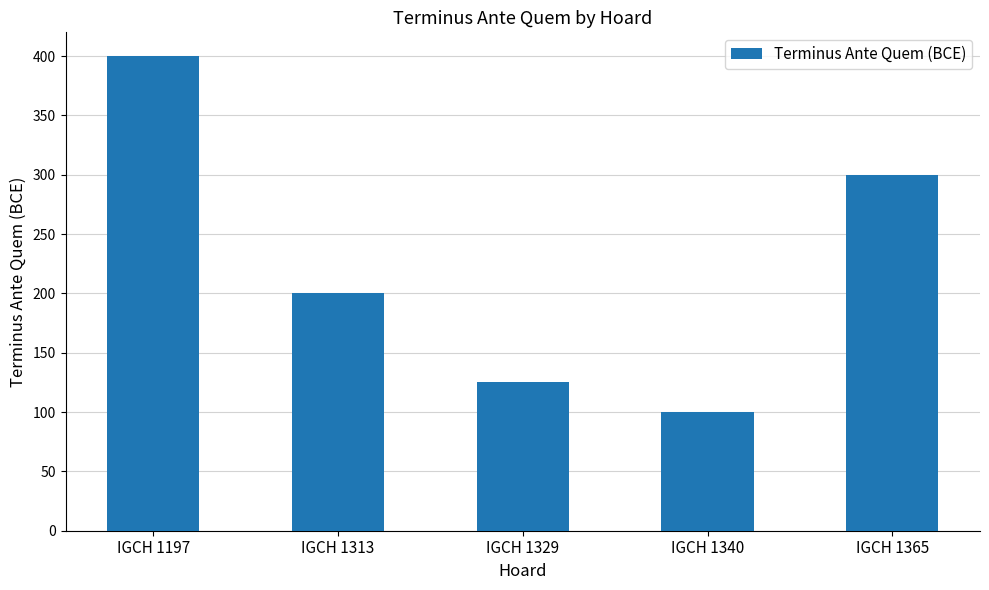

Rank the categories by value from lowest to highest.

IGCH 1340, IGCH 1329, IGCH 1313, IGCH 1365, IGCH 1197